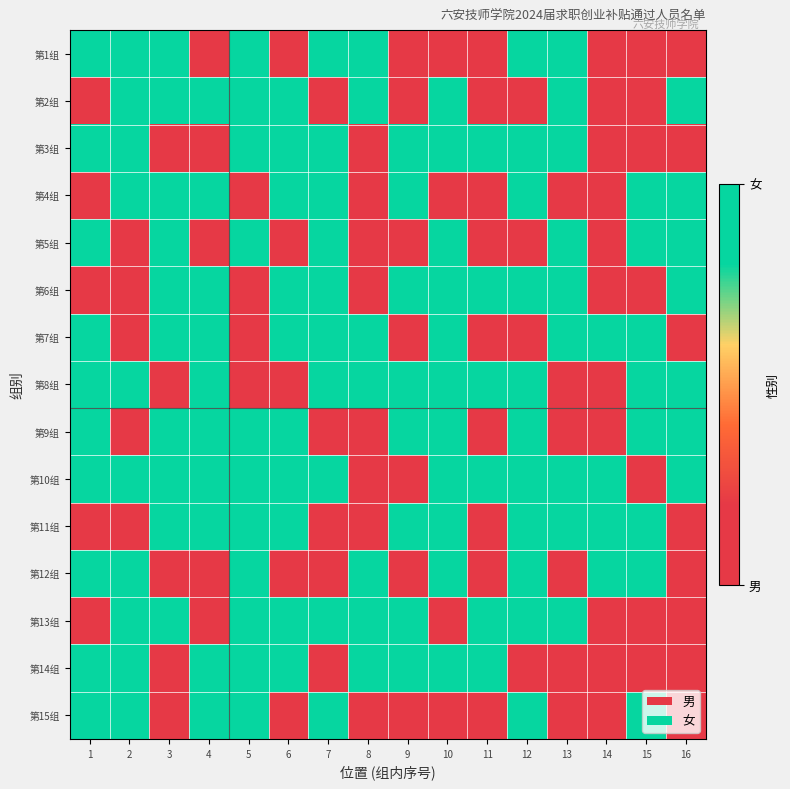

At how many categories does at least one series exceed 0?

16